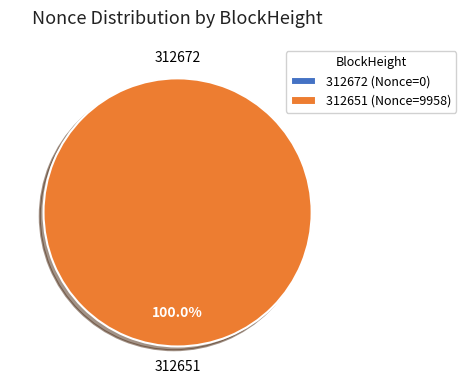

What is the largest slice in the pie chart?

312651